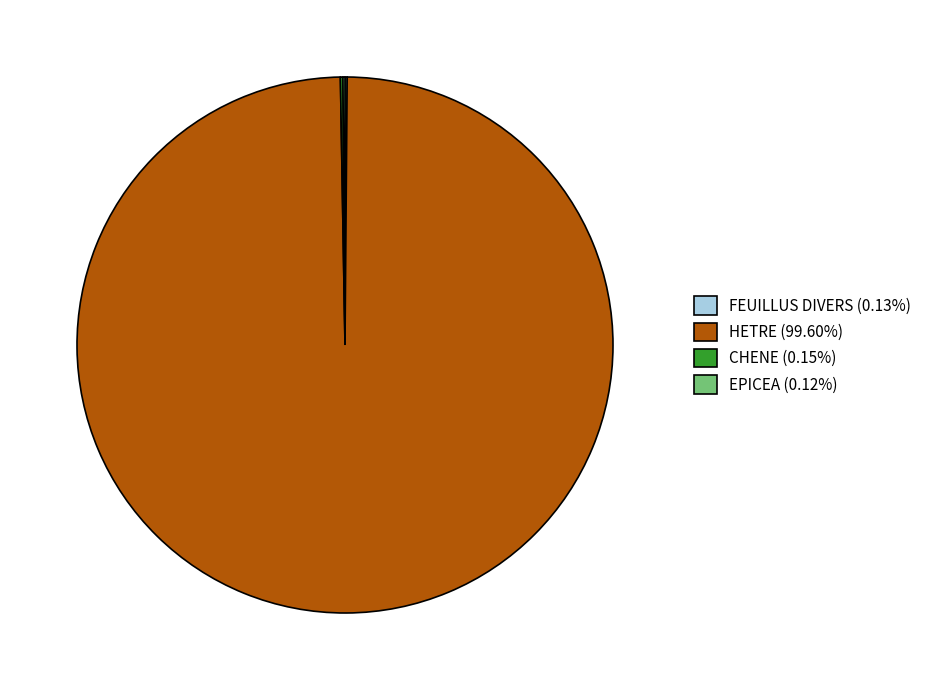

Does HETRE (99.60%) account for over 50% of the chart?

Yes